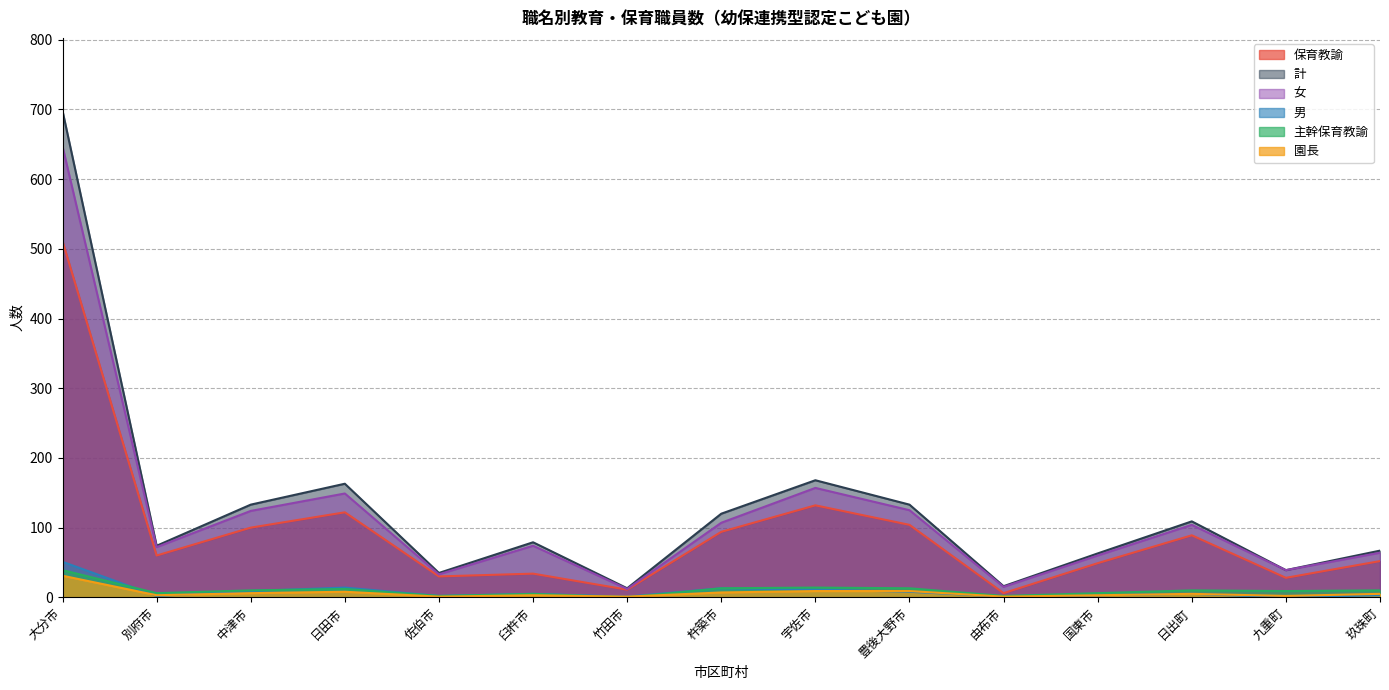

Is the value of 女 at 九重町 greater than the value of 保育教諭 at 宇佐市?

No